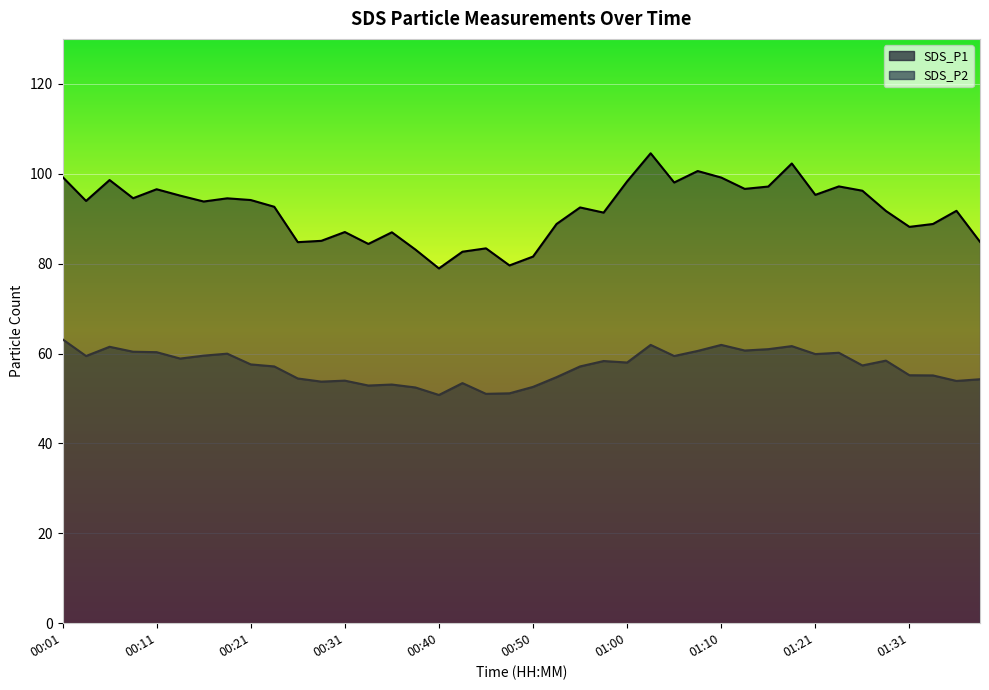

Reading left to right, what are all the values shown in this chart?

SDS_P1: 00:01=99.3	00:04=94.0	00:06=98.6	00:09=94.5	00:11=96.5	00:13=95.1	00:16=93.8	00:18=94.5	00:21=94.2	00:23=92.7	00:26=84.8	00:28=85.1	00:31=87.0	00:33=84.4	00:35=87.0	00:38=83.1	00:40=78.9	00:43=82.7	00:45=83.4	00:48=79.6	00:50=81.6	00:52=88.8	00:55=92.5	00:58=91.3	01:00=98.3	01:03=104.5	01:05=98.0	01:08=100.6	01:10=99.2	01:13=96.6	01:16=97.2	01:18=102.3	01:21=95.3	01:23=97.2	01:26=96.2	01:29=91.7	01:31=88.2	01:33=88.8	01:36=91.8	01:38=84.8
SDS_P2: 00:01=63.2	00:04=59.5	00:06=61.5	00:09=60.4	00:11=60.3	00:13=58.9	00:16=59.5	00:18=60.0	00:21=57.6	00:23=57.1	00:26=54.5	00:28=53.8	00:31=54.0	00:33=52.9	00:35=53.1	00:38=52.5	00:40=50.8	00:43=53.4	00:45=51.0	00:48=51.1	00:50=52.6	00:52=54.8	00:55=57.1	00:58=58.3	01:00=58.0	01:03=61.9	01:05=59.5	01:08=60.6	01:10=61.9	01:13=60.7	01:16=61.0	01:18=61.6	01:21=59.9	01:23=60.2	01:26=57.4	01:29=58.4	01:31=55.2	01:33=55.1	01:36=53.9	01:38=54.3